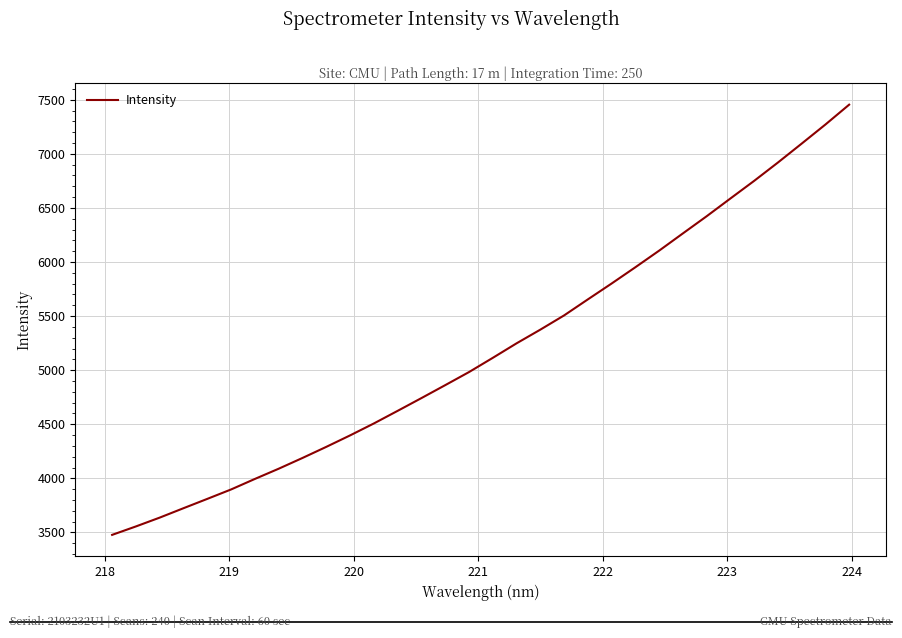

What is the sum of all values?

166302.1